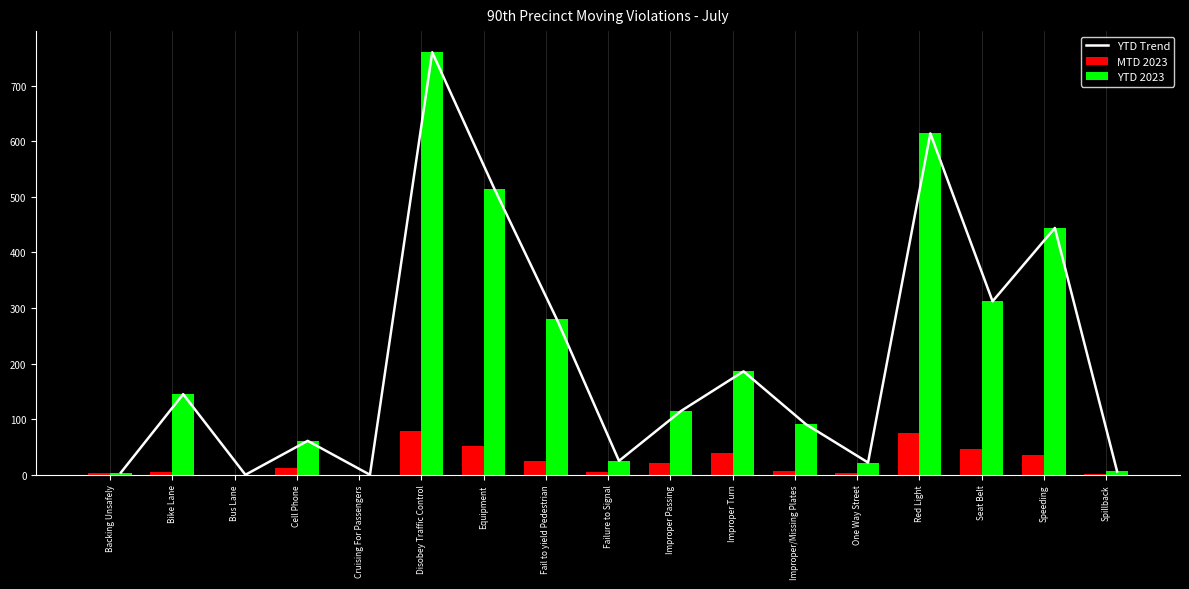

What is the total value across all series at Equipment?

1080.0